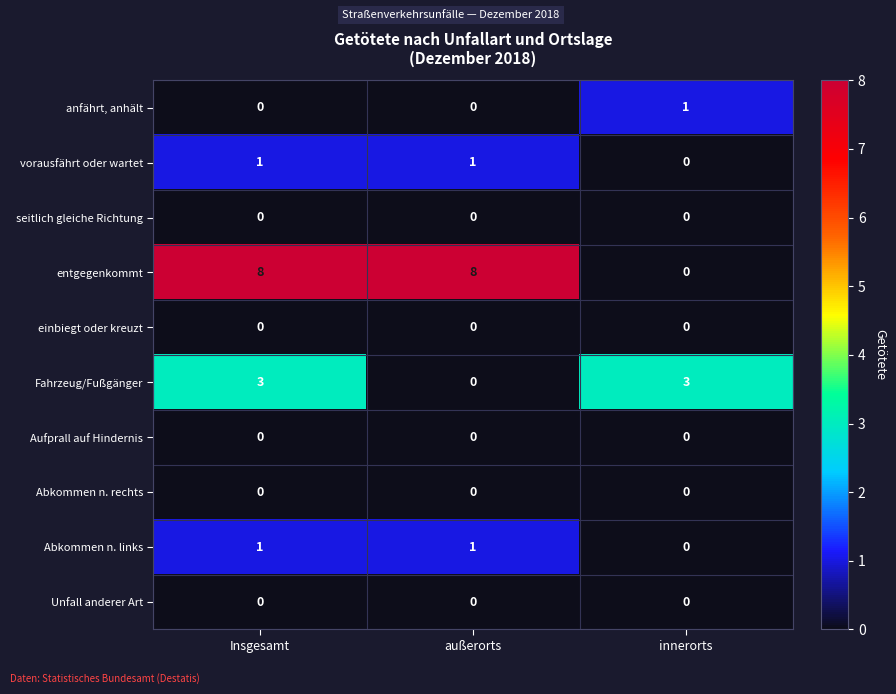

Which series has the largest range (max minus min)?

entgegenkommt